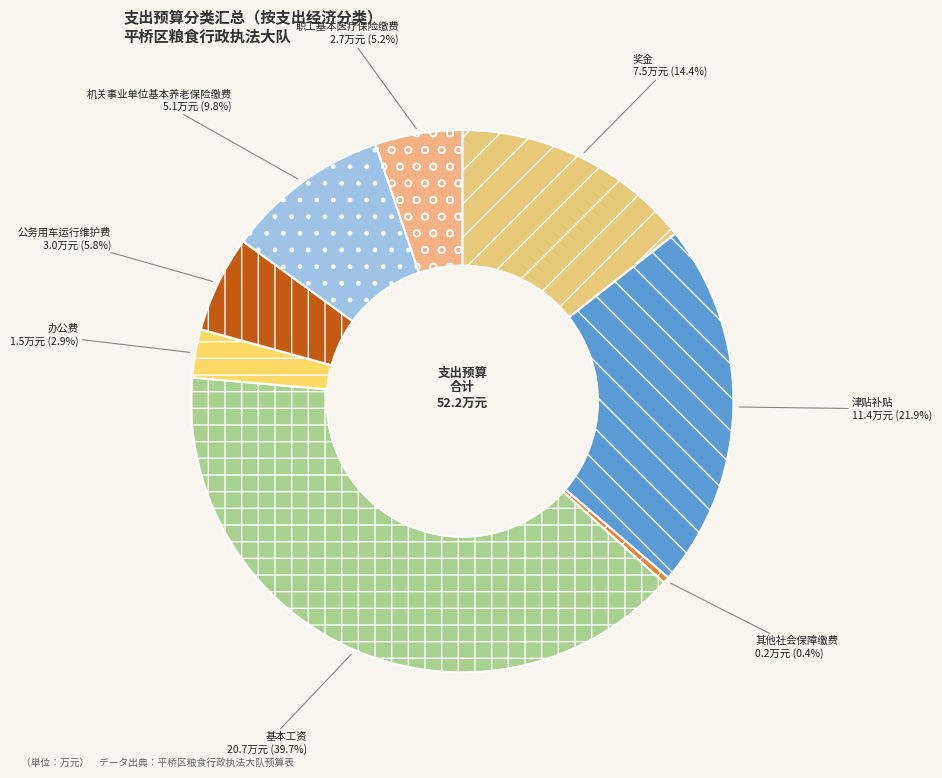

Which category has the biggest portion of the pie?

基本工资